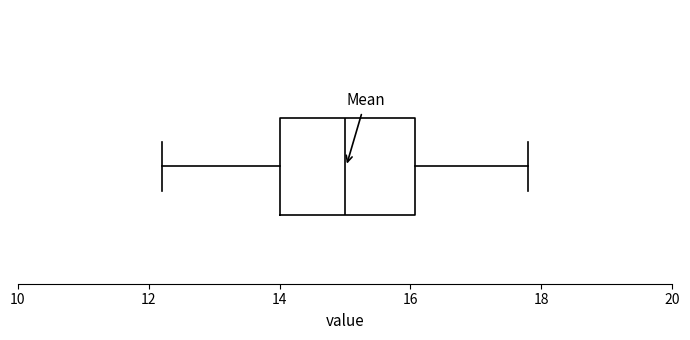

Where does the median line of the box sit on the x-axis? The values are not printed on the chart, so give them approximately, as read against the axis.

15.0